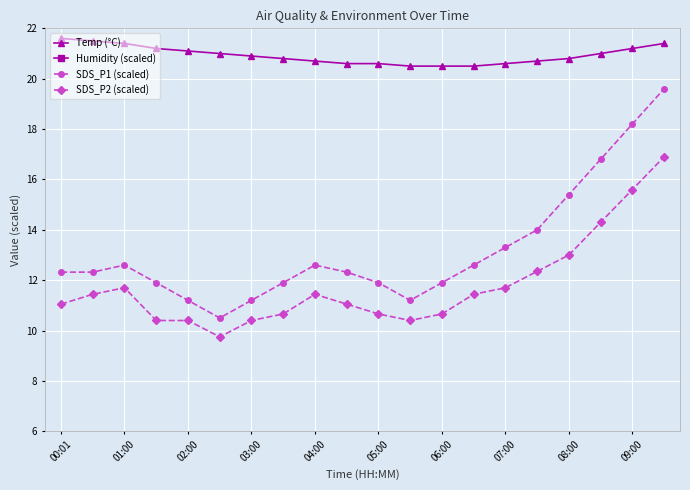

Read the SDS_P1 (scaled) value at 09:00.

18.2